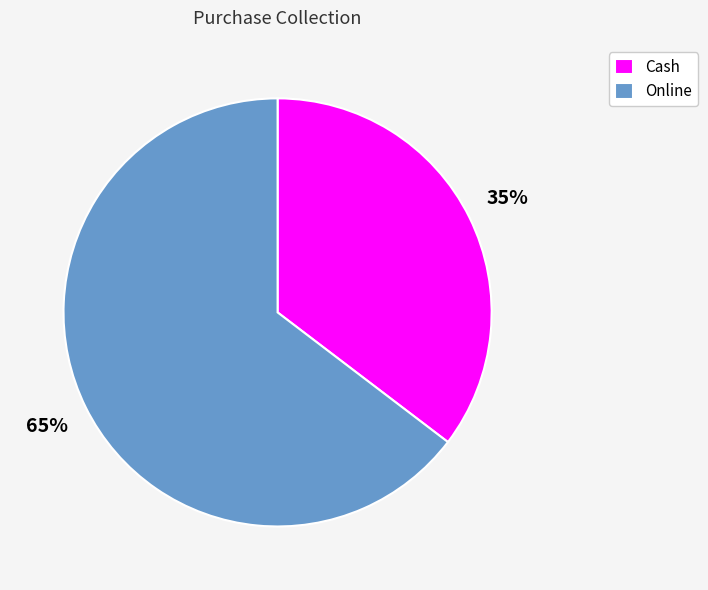

Rank the categories by value from lowest to highest.

Cash, Online